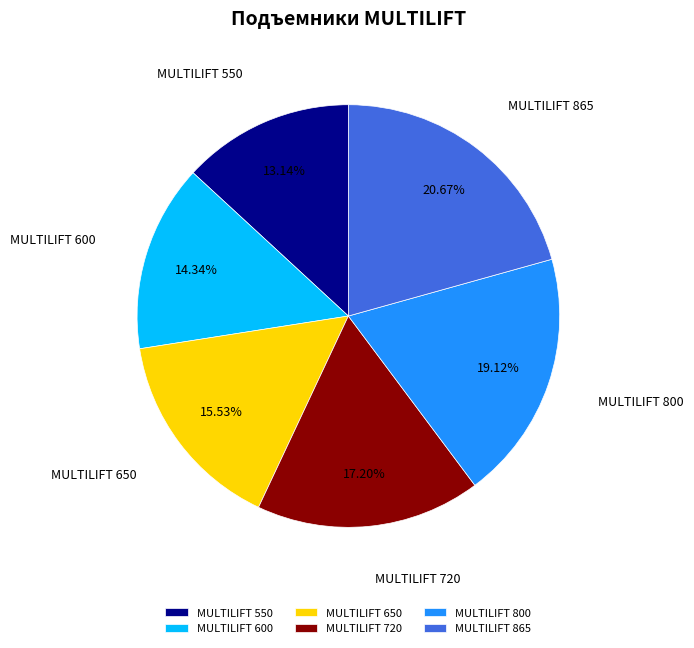

Count the number of slices in the pie.

6